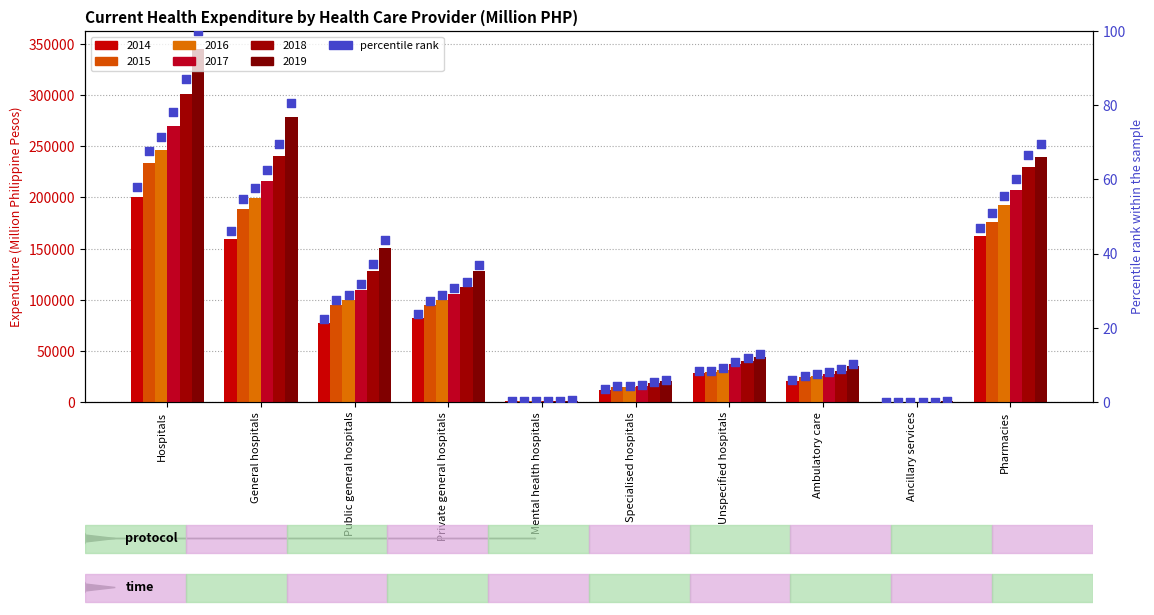

Which series has the widest spread of Y values?

2019